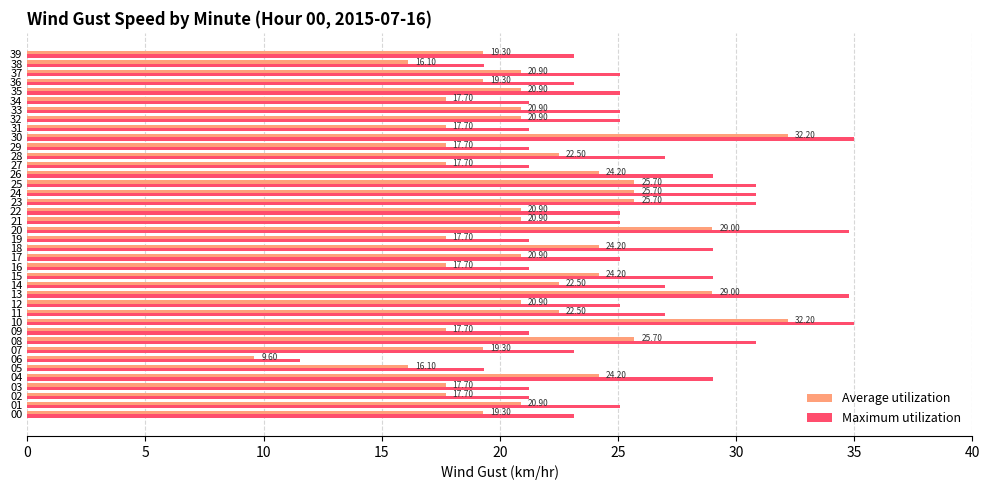

Which category has the lowest value in the Maximum utilization series?

06